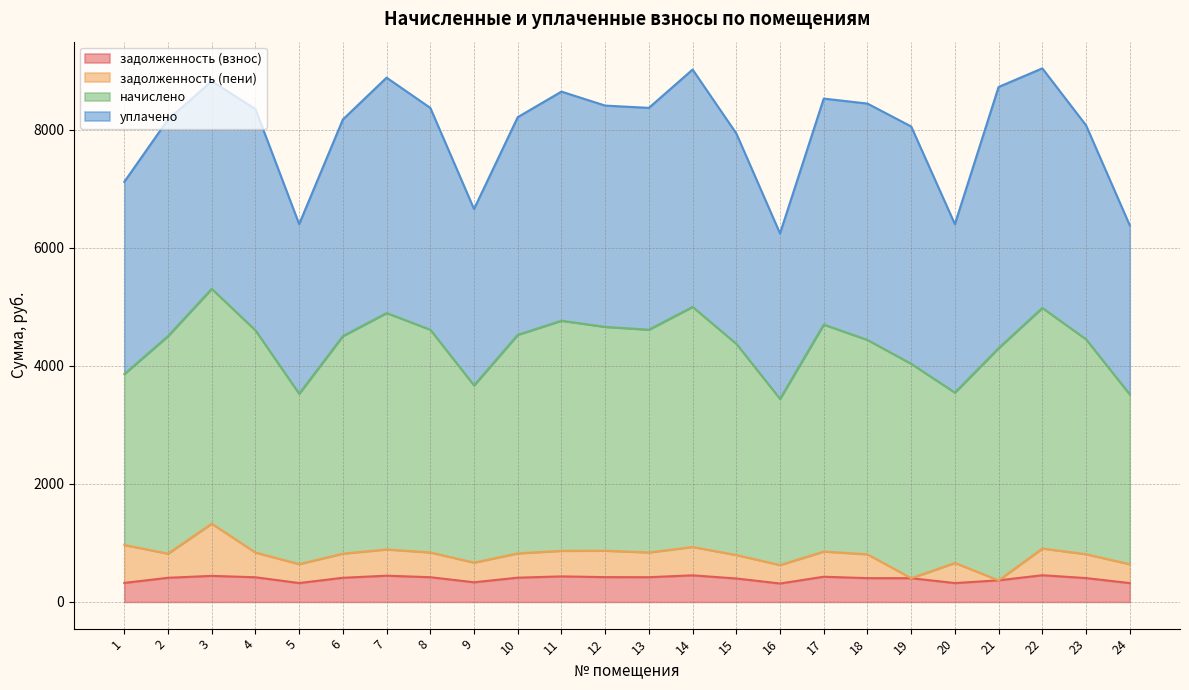

Which series has the largest total across all categories?

начислено